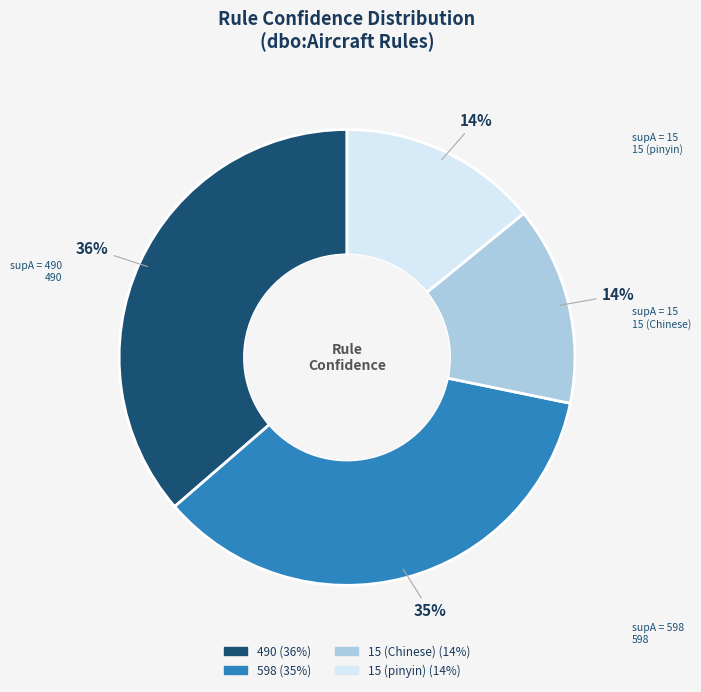

How many slices are in this pie chart?

4